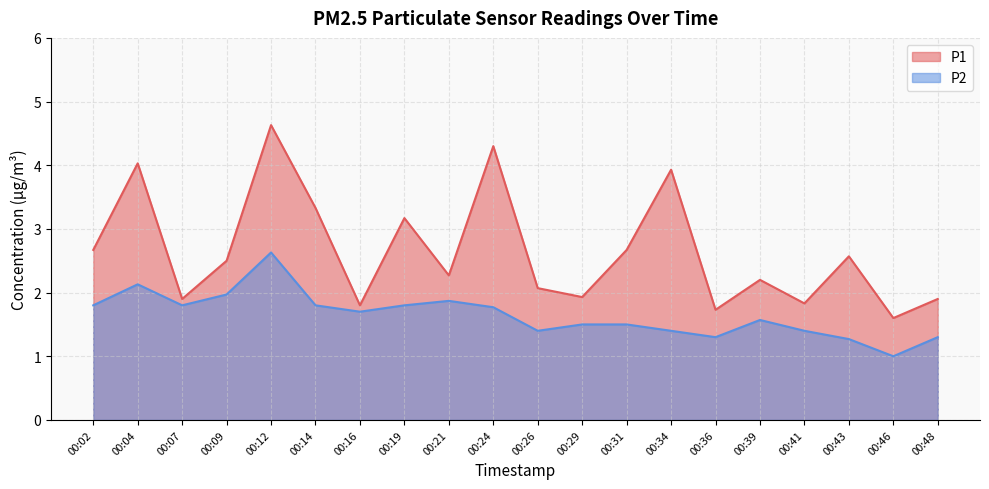

At which label does P1 reach its minimum?

00:46